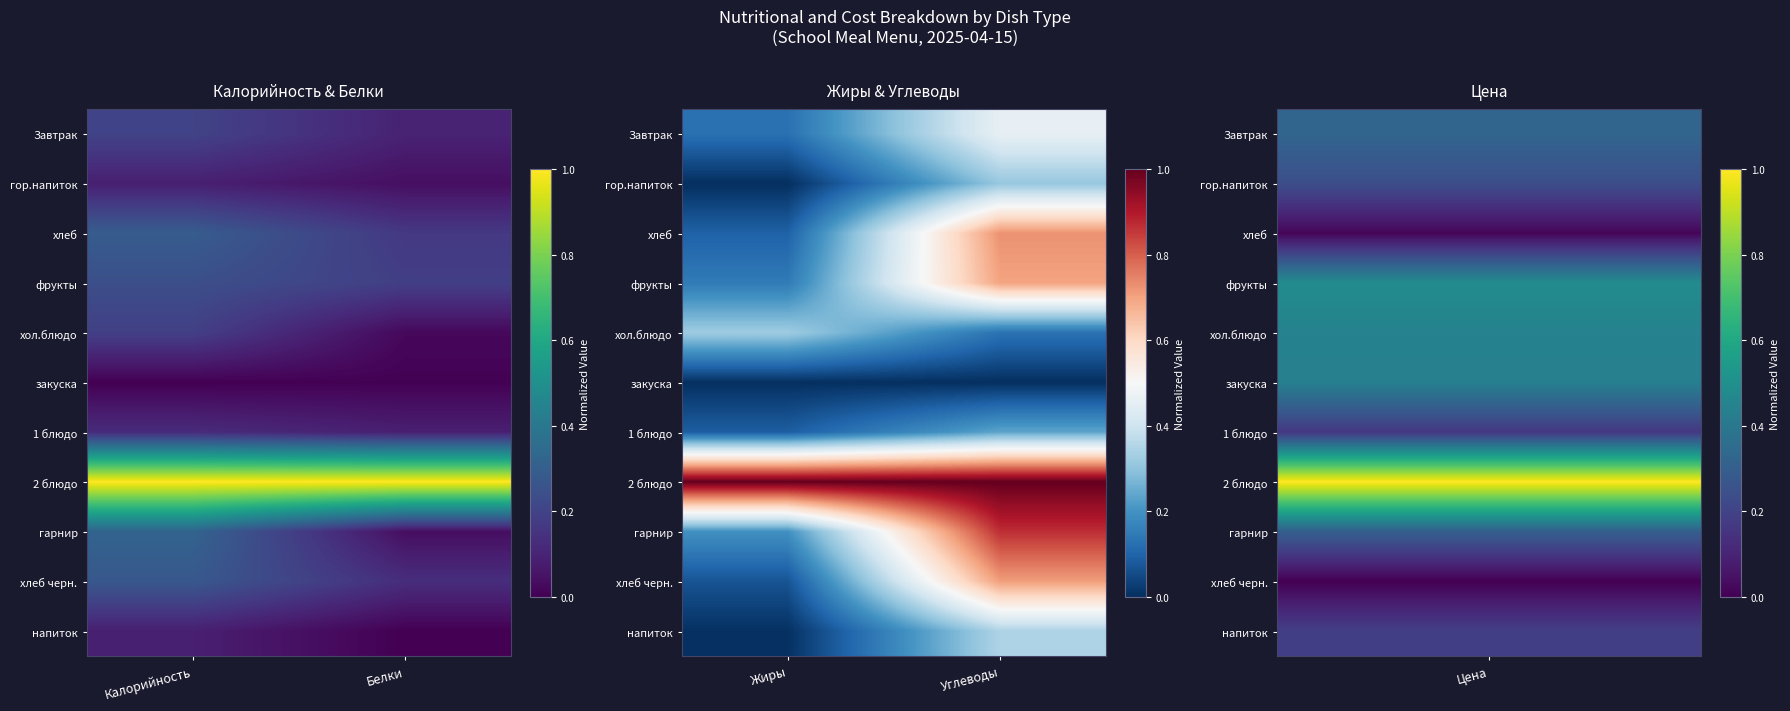

What is the total value across all series at Жиры?

2.0